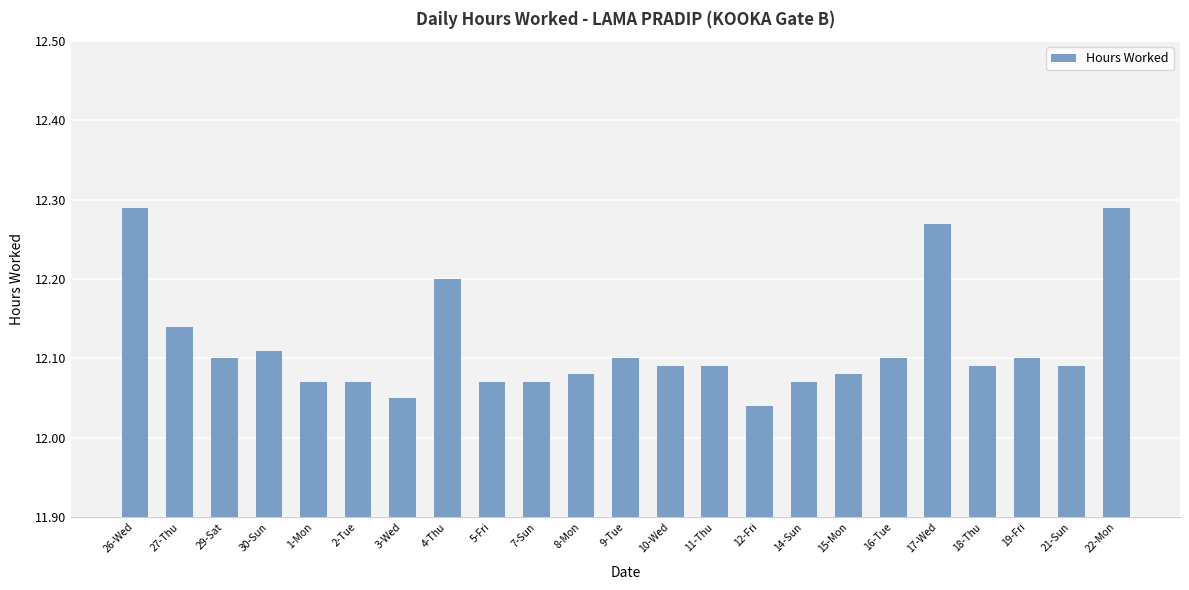

What is the label of the 15th bar from the right?

5-Fri